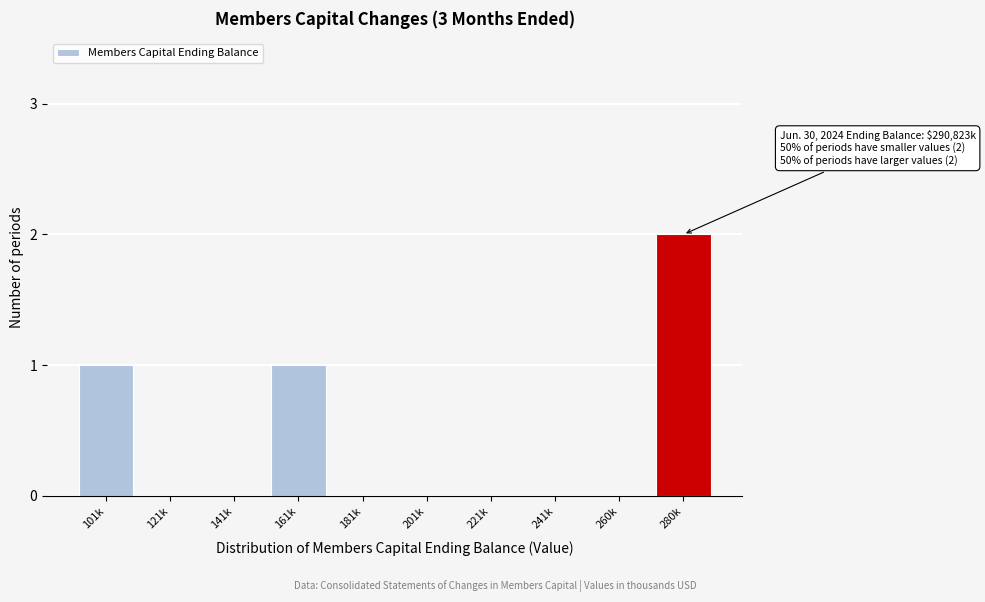

Reading left to right, extract all data points from this chart.

101k=1	121k=0	141k=0	161k=1	181k=0	201k=0	221k=0	241k=0	260k=0	280k=2